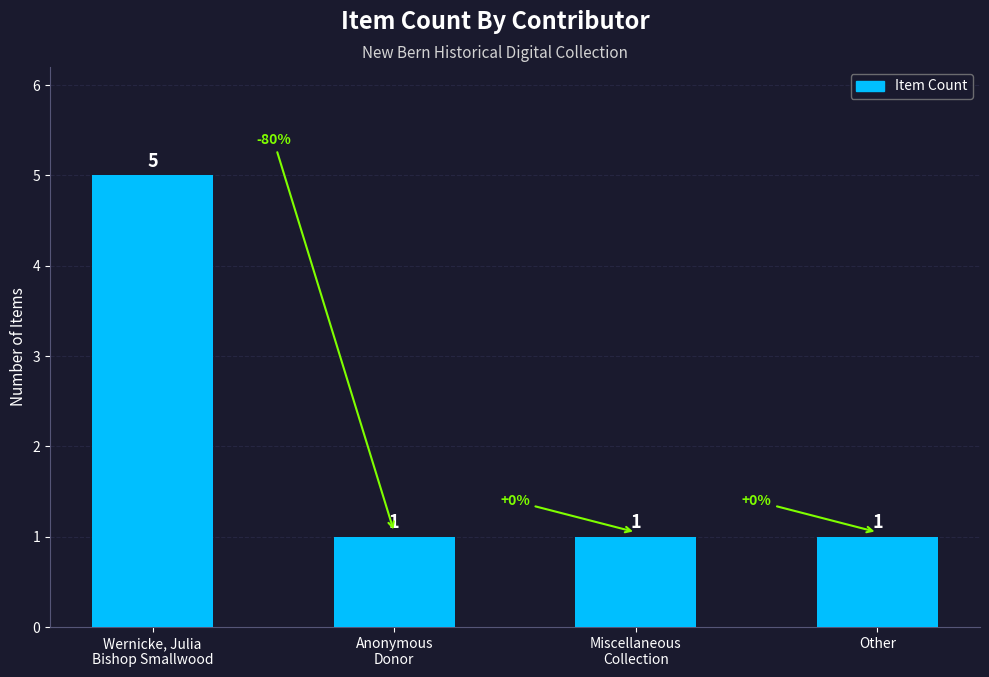

What is the smallest value displayed?

1